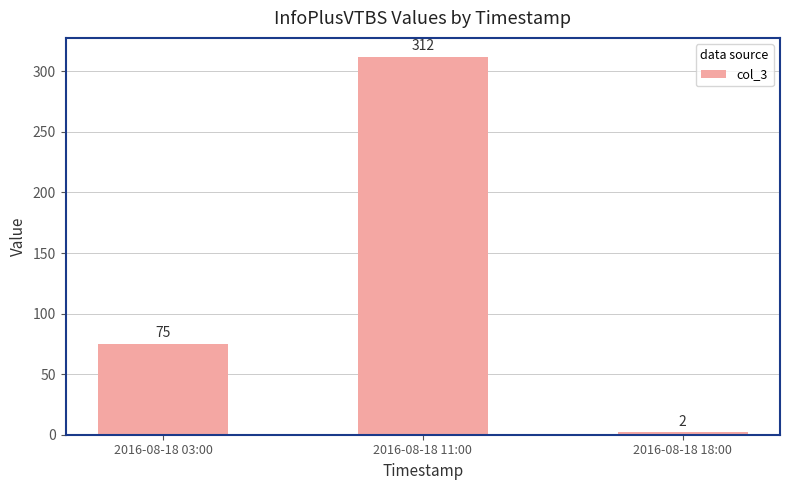

Count the number of categories in the chart.

3